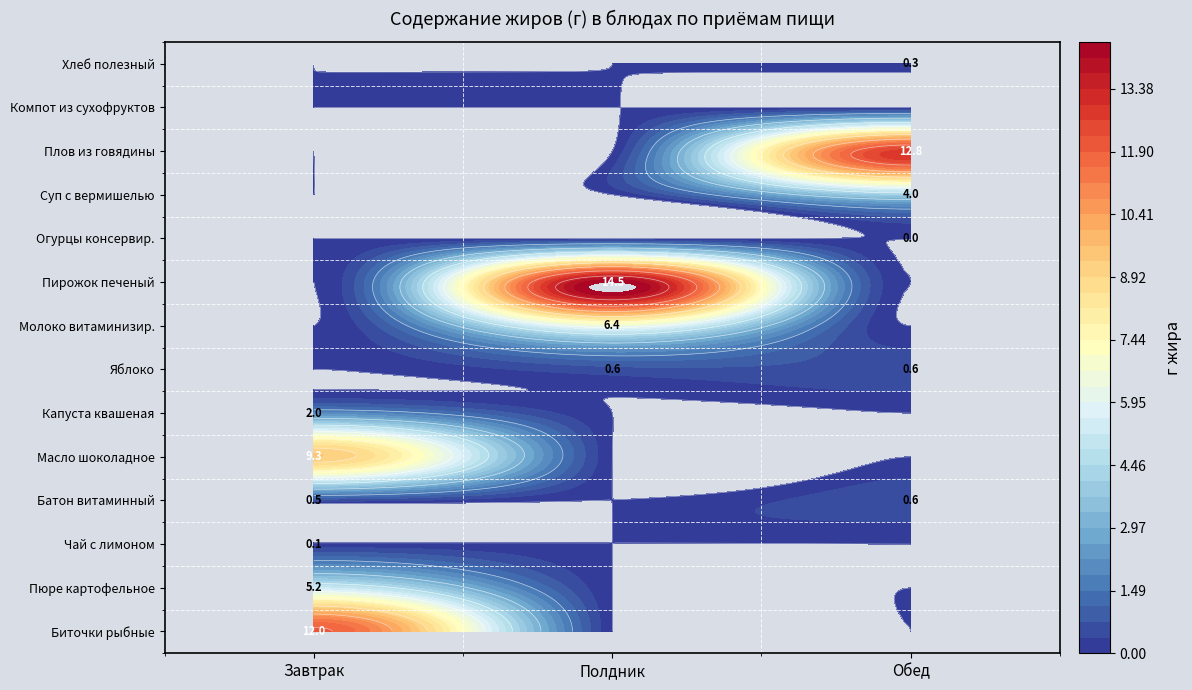

At how many categories does at least one series exceed 11?

3